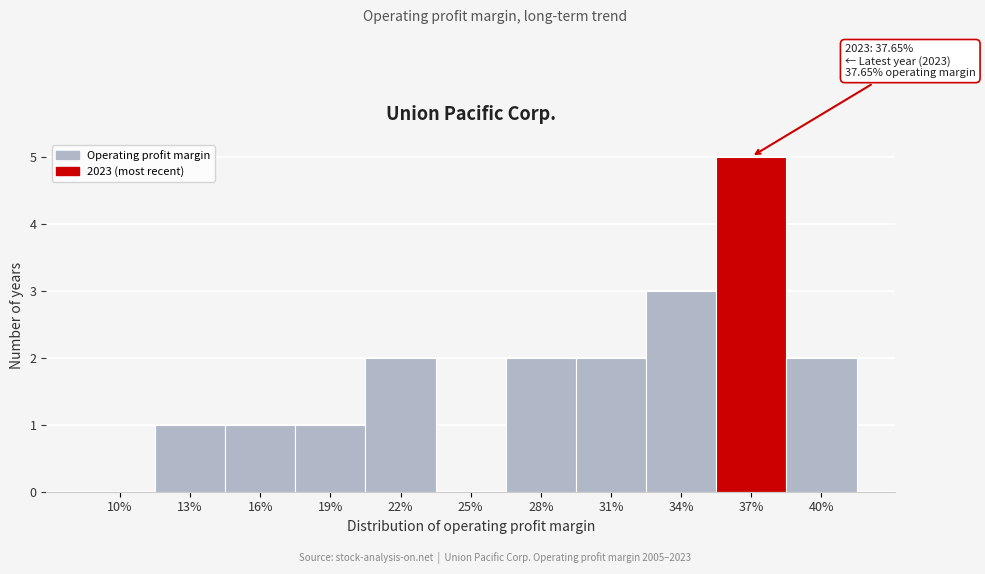

Reading left to right, what are all the values shown in this chart?

10%=0	13%=1	16%=1	19%=1	22%=2	25%=0	28%=2	31%=2	34%=3	37%=5	40%=2